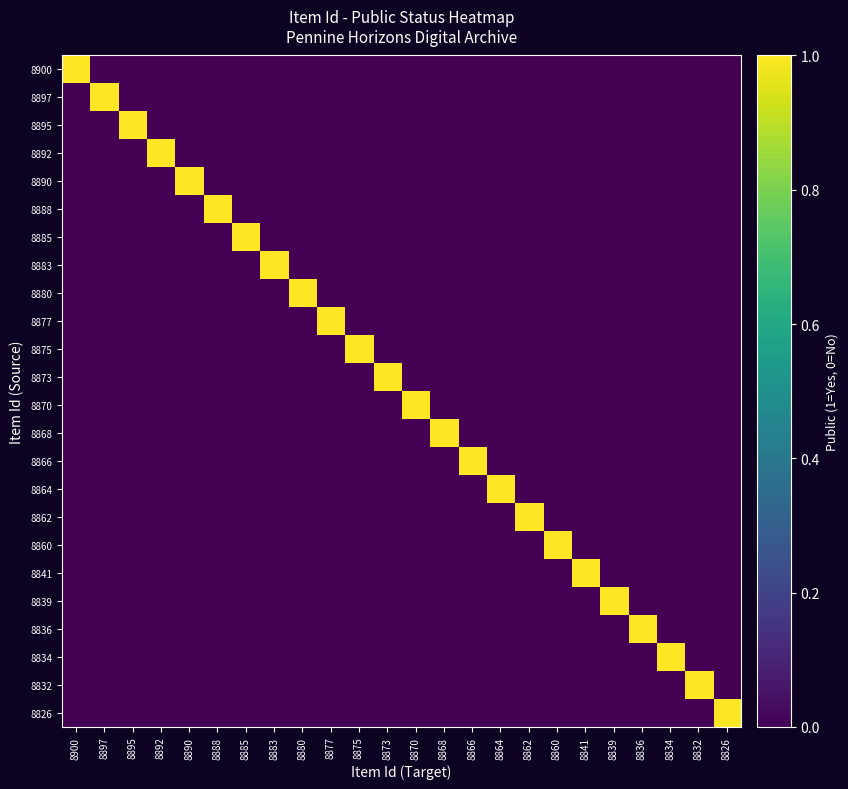

Which series has the widest spread of values?

8900